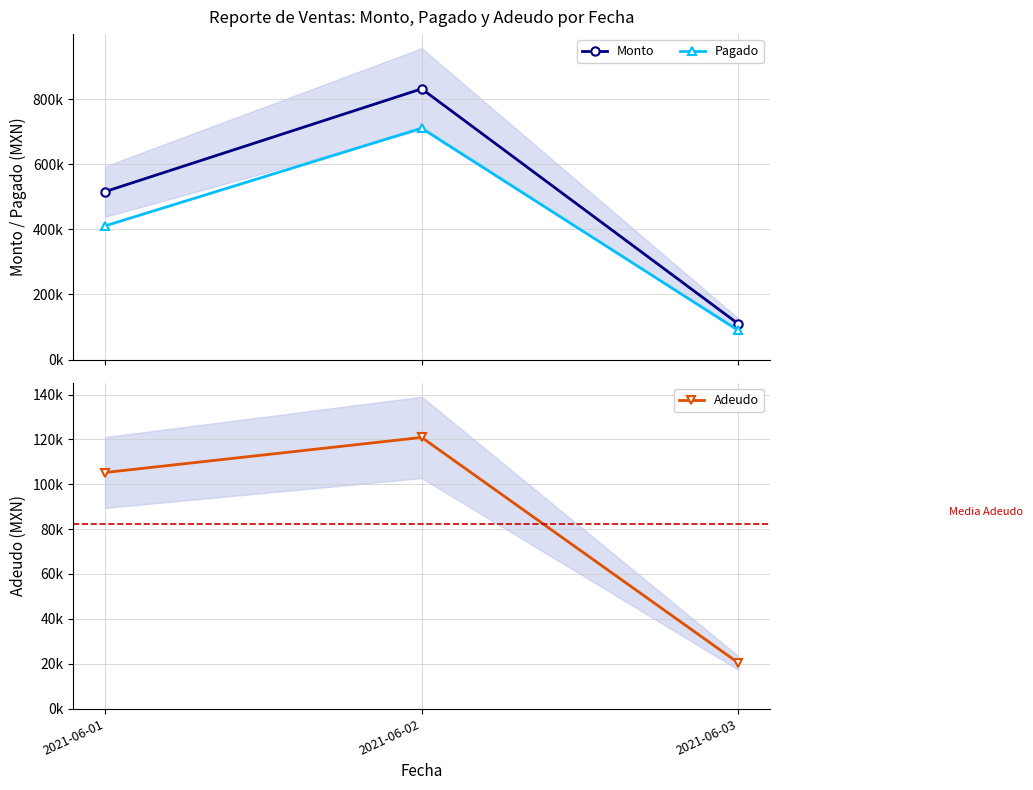

What is the highest value of the Pagado series?

710954.8